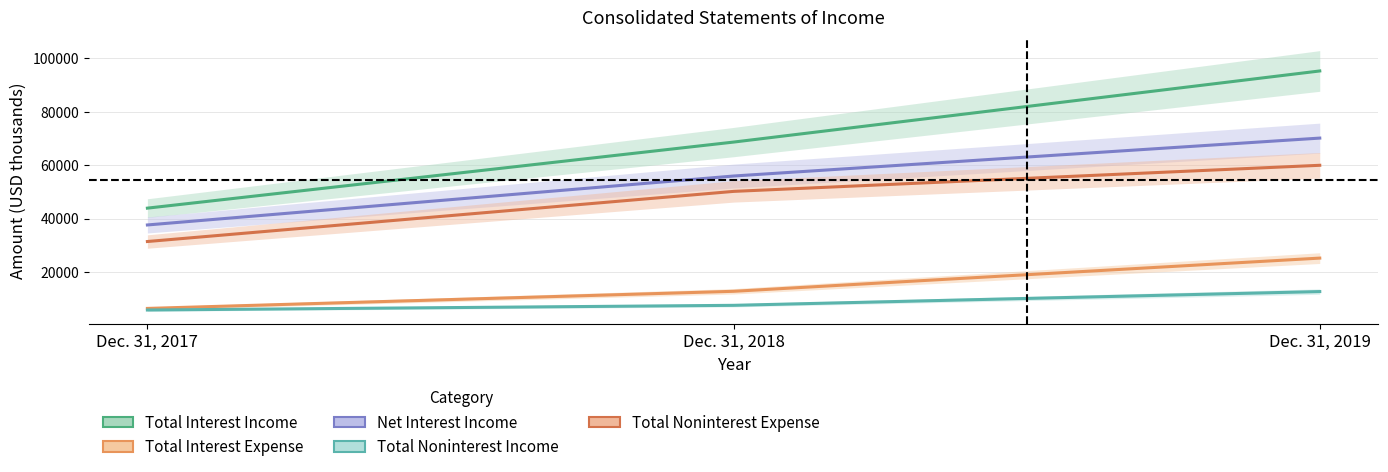

Read the Net Interest Income value at Dec. 31, 2018, to the nearest 50.

55950